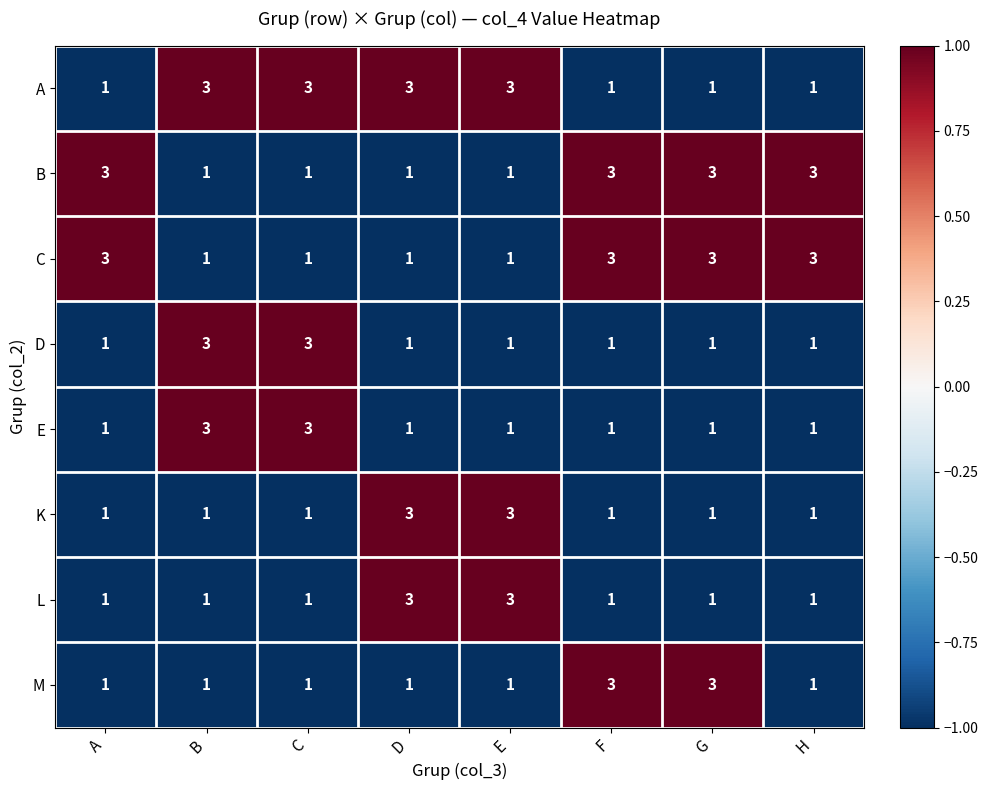

At how many categories does at least one series exceed 1?

8